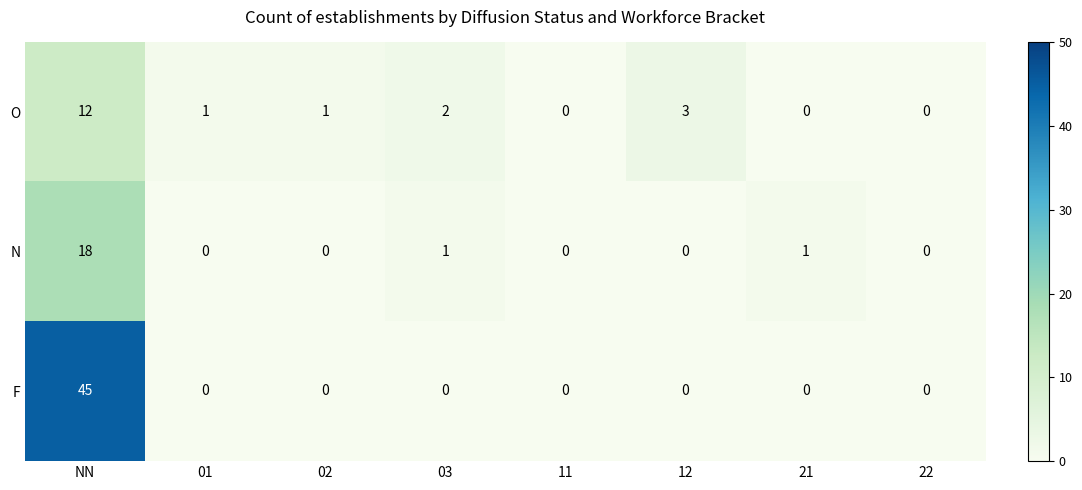

True or false: F has a value of 0 at 21.

True